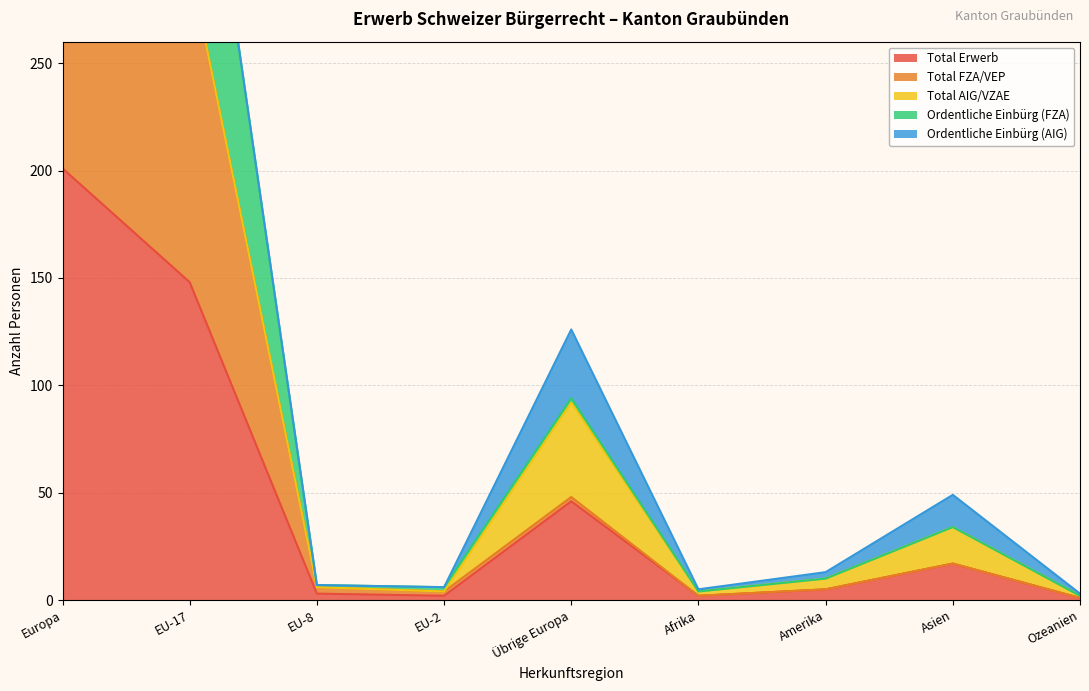

Which category has the highest value in the Total Erwerb series?

Europa